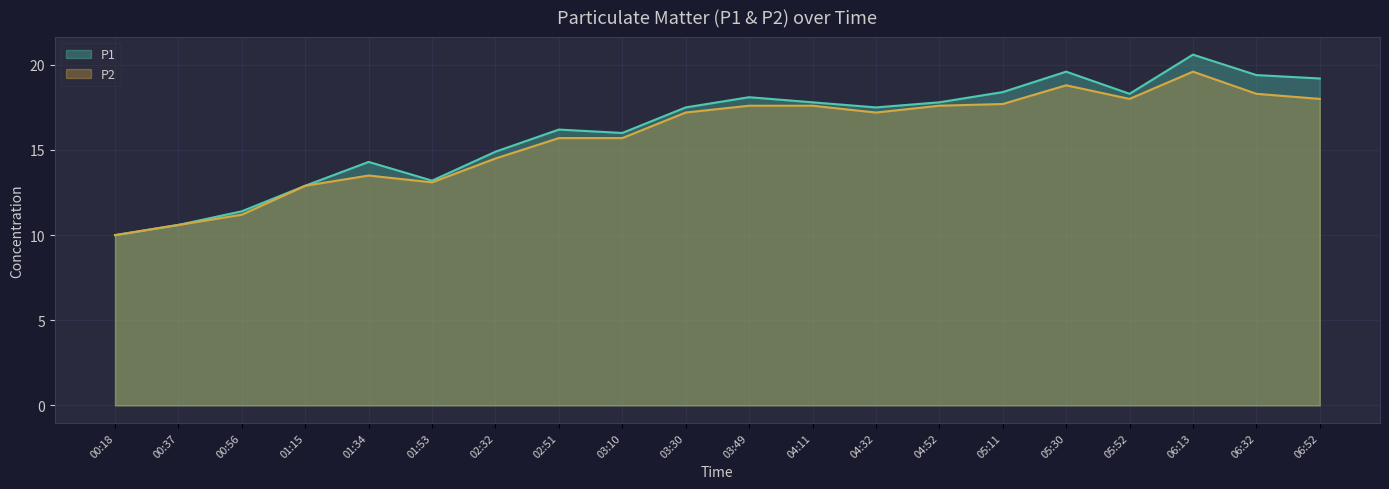

What are all the series names shown in the legend?

P1, P2